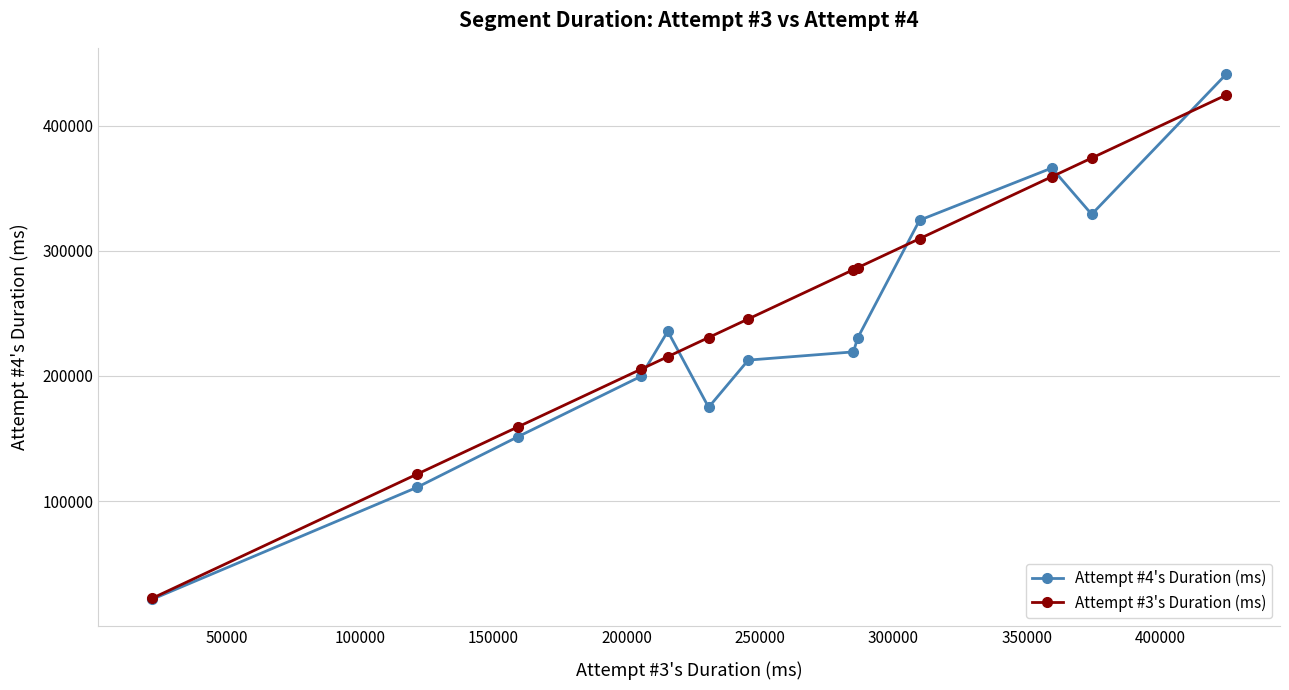

What is the value of the Attempt #3's Duration (ms) point at the 10th from the left?

309765